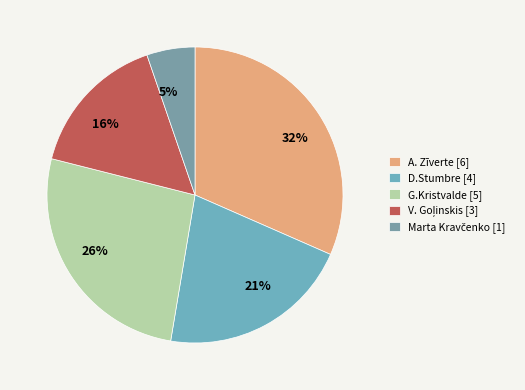

Which category has the biggest portion of the pie?

A. Zīverte